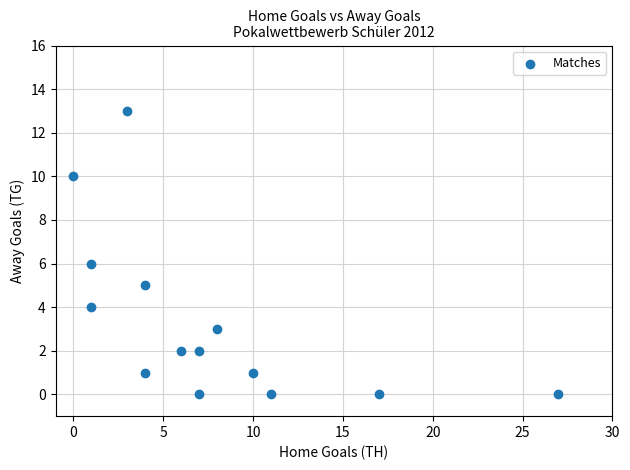

What is the range of X values (max minus min)?

27